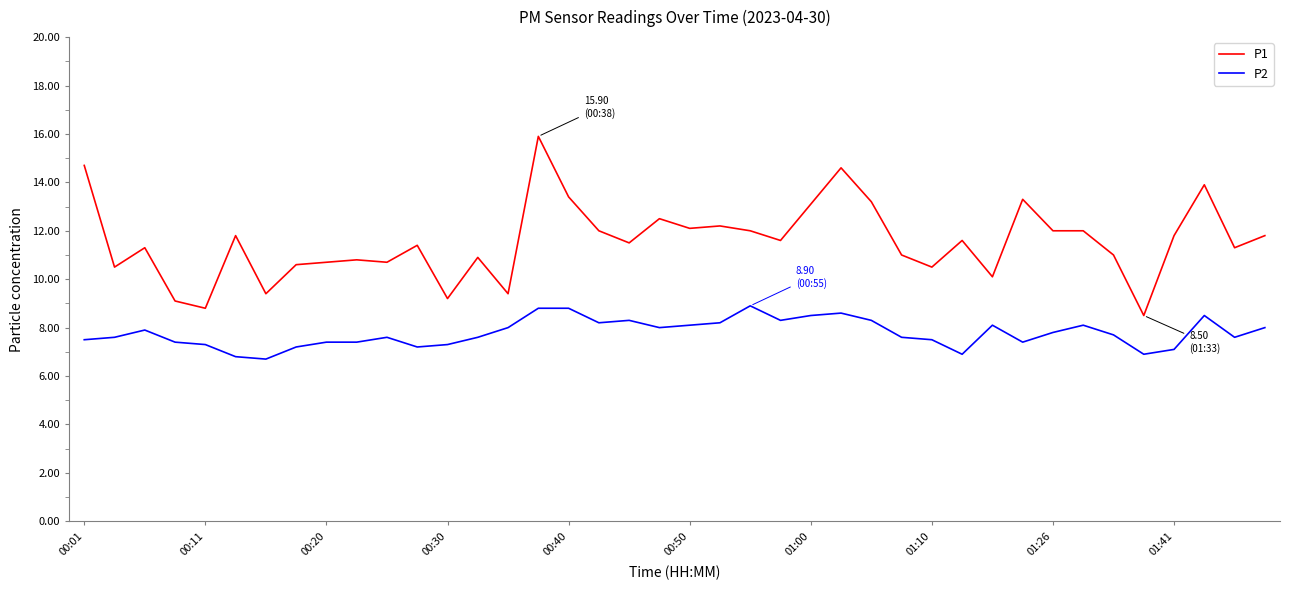

Rank the series by their maximum value, from lowest to highest.

P2, P1